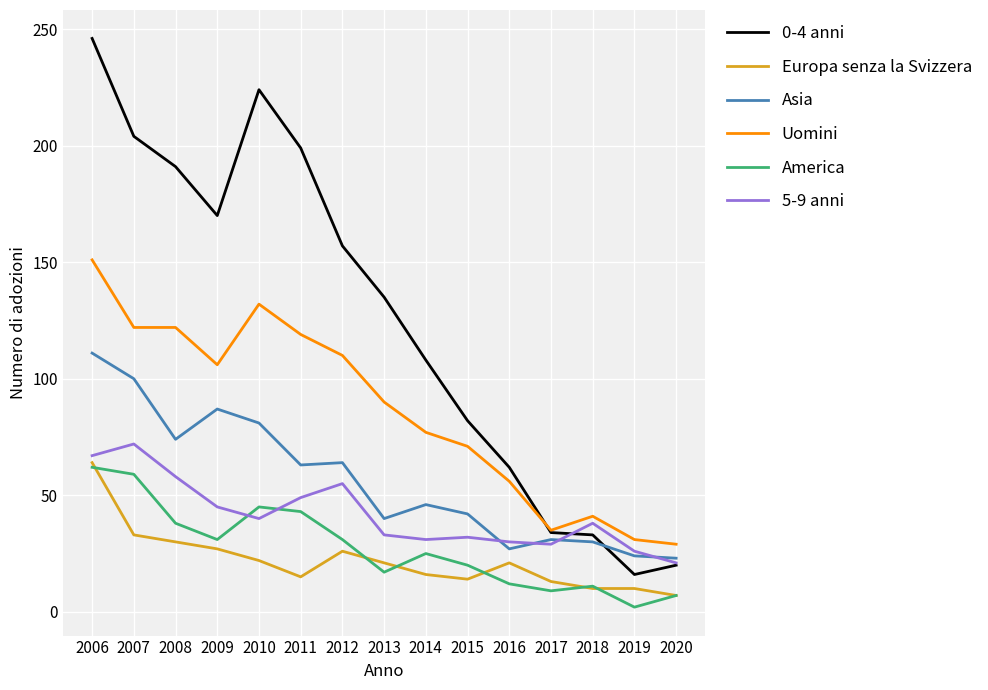

Is this an area chart (filled region under the line)?

No